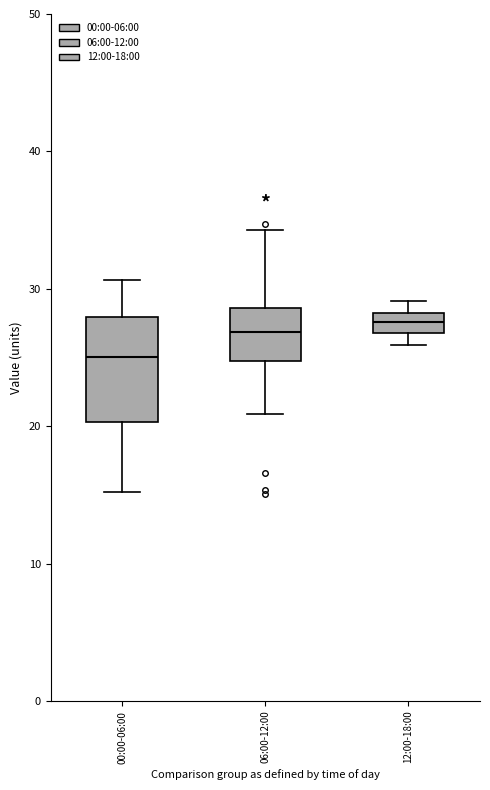

Comparing the boxes themselves (not the whiskers), which one is the tallest?

00:00-06:00